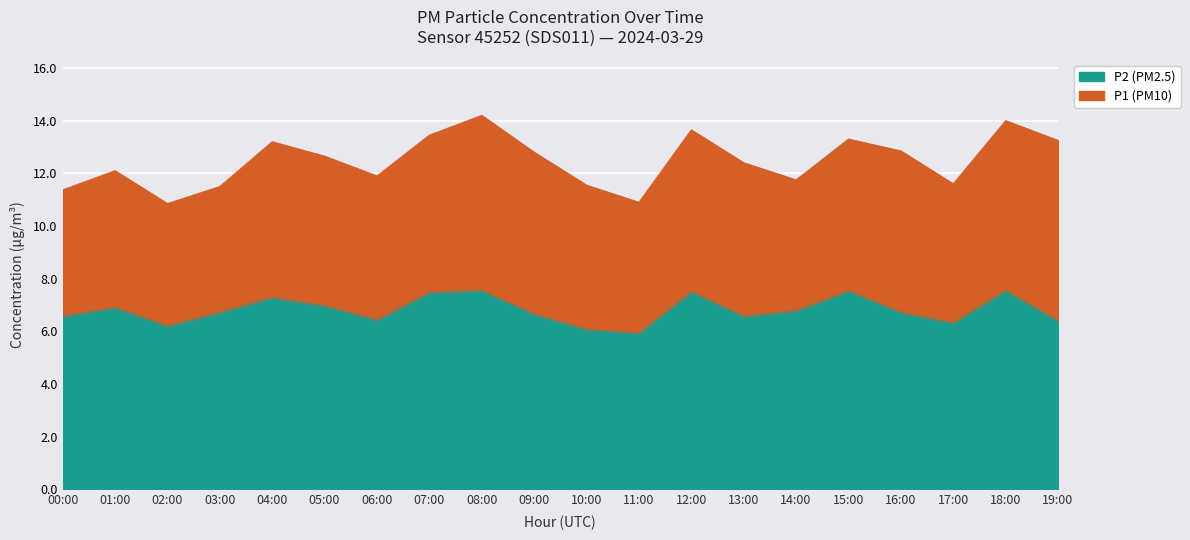

What is the minimum value shown in the chart?

5.9